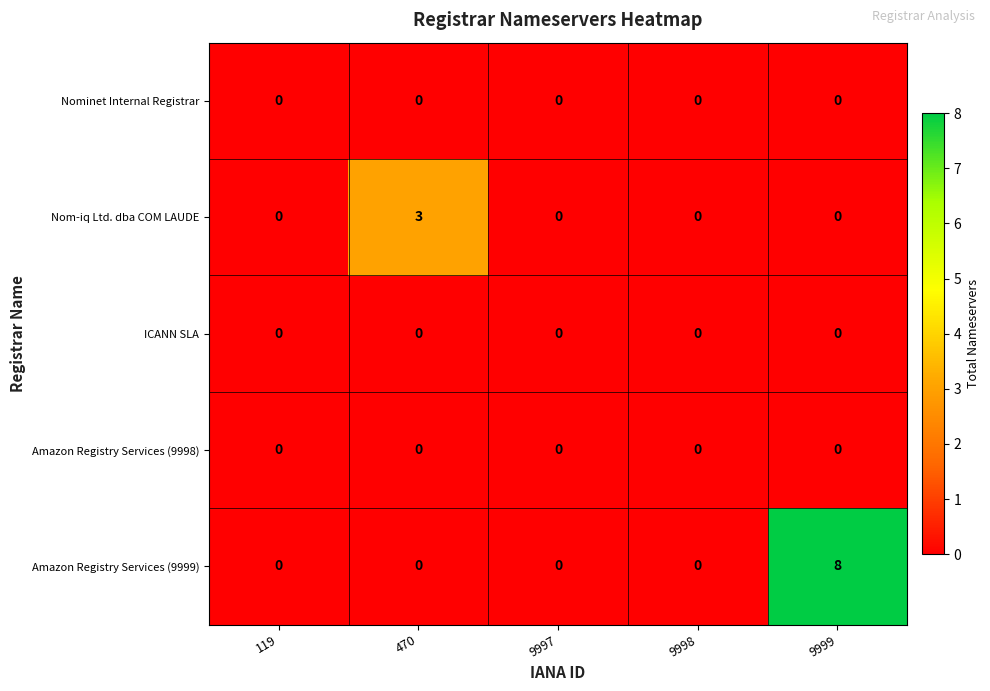

Reading left to right, list all the values displayed in this chart.

Nominet Internal Registrar: 0	0	0	0	0
Nom-iq Ltd. dba COM LAUDE: 0	3	0	0	0
ICANN SLA: 0	0	0	0	0
Amazon Registry Services (9998): 0	0	0	0	0
Amazon Registry Services (9999): 0	0	0	0	8